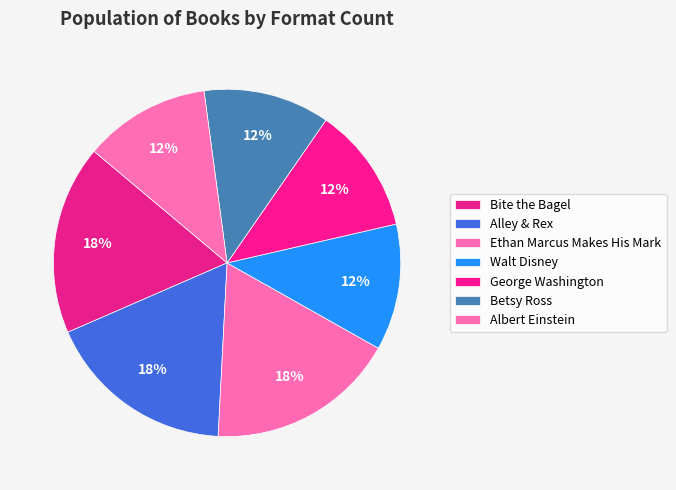

How much of the chart is everything except George Washington?

88.2%